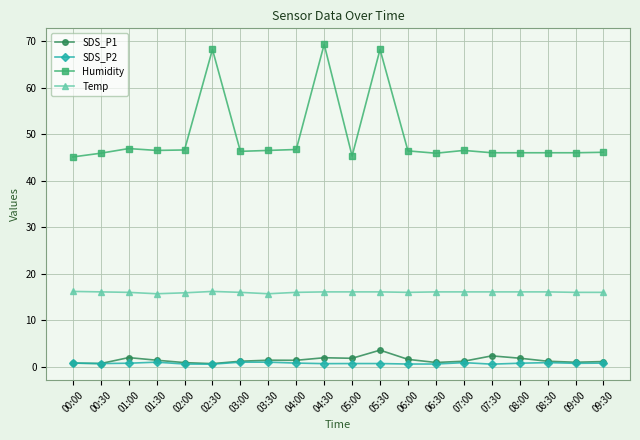

Is it true that Humidity equals 46.4 at 06:00?

True